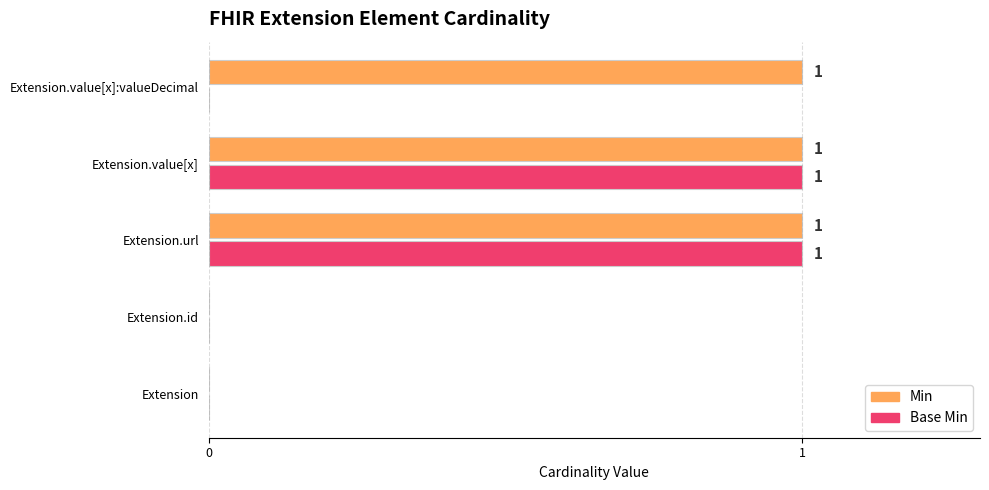

Which series has the largest total across all categories?

Min